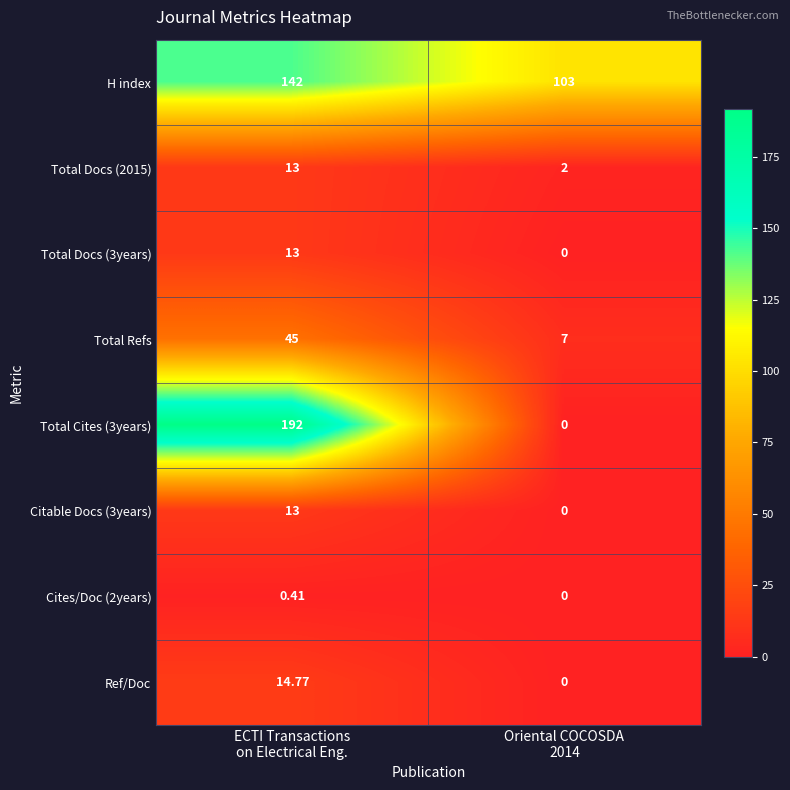

Which series has the largest total across all categories?

H index